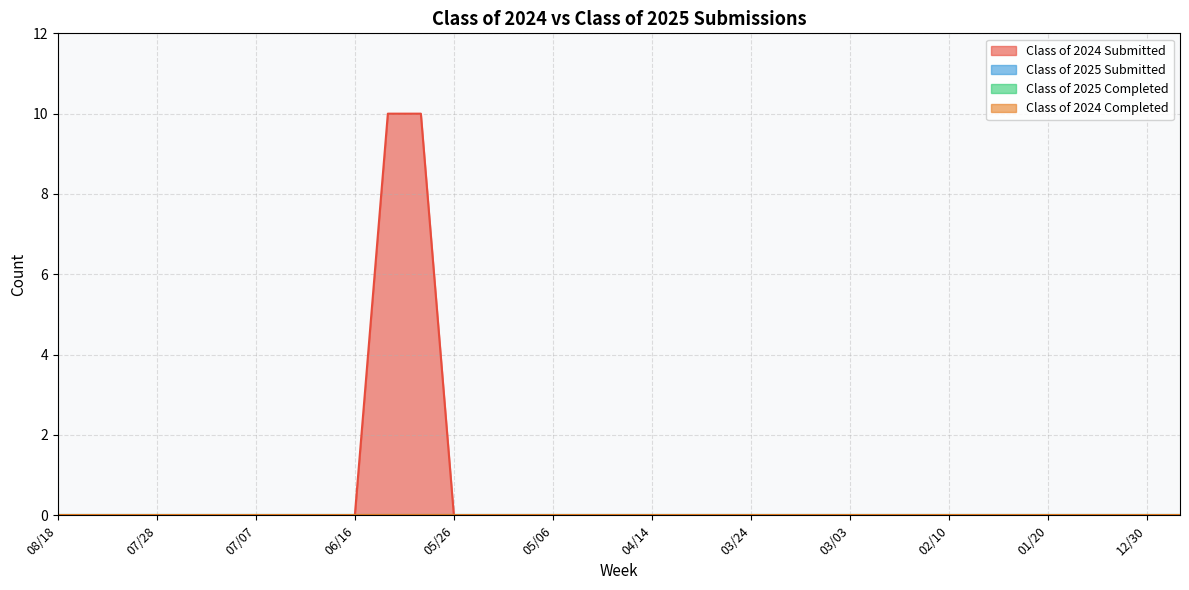

True or false: Class of 2024 Submitted and Class of 2024 Completed cross at least once.

False